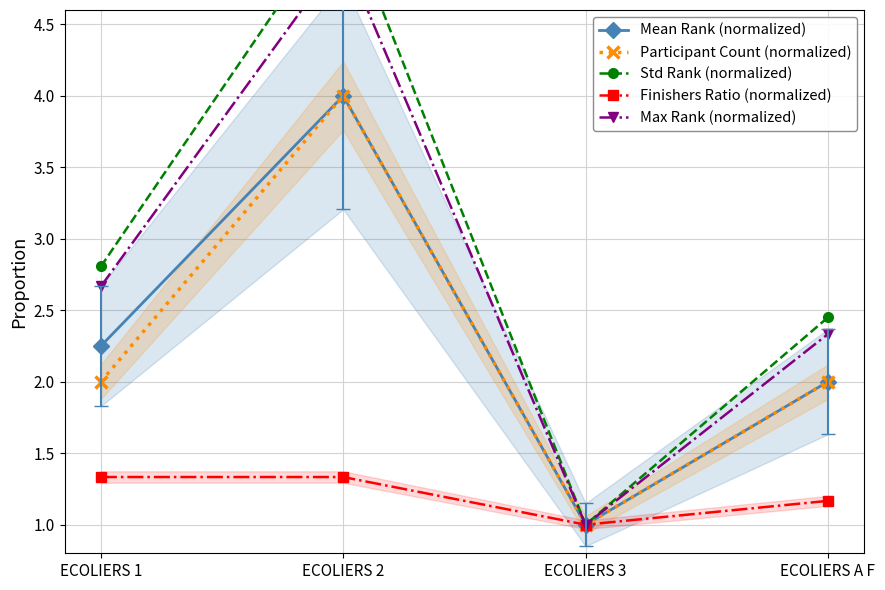

At how many categories does at least one series exceed 3?

1